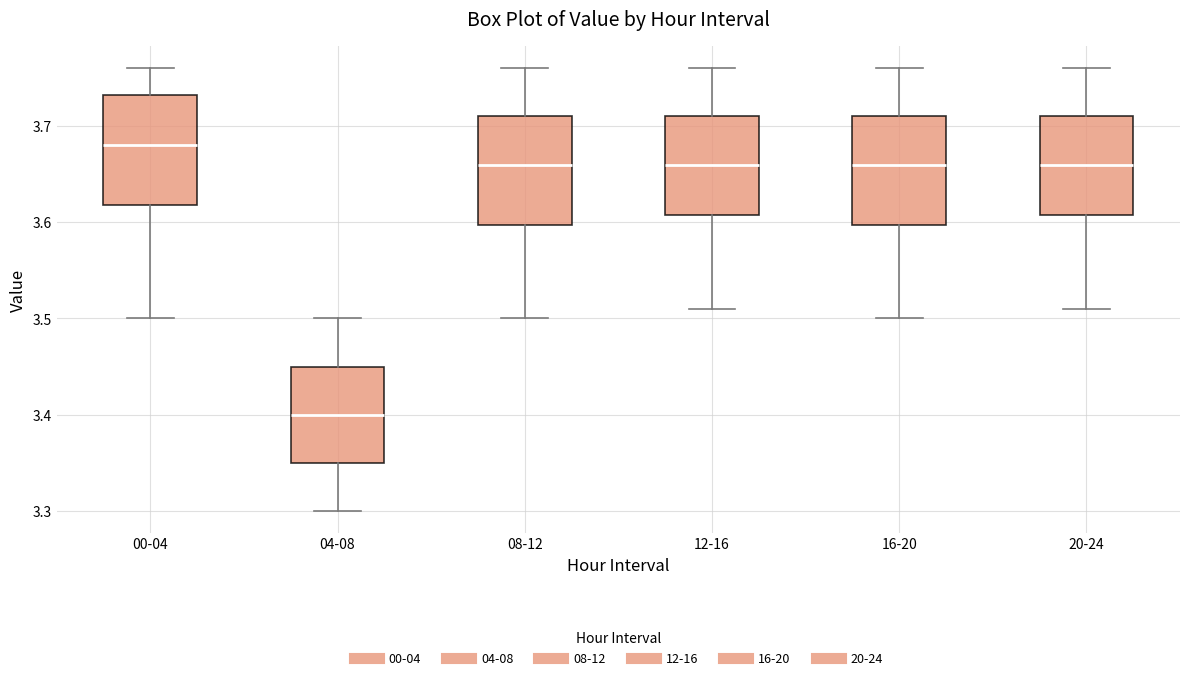

Where does the upper whisker of the box for 04-08 end on the y-axis? The values are not printed on the chart, so give them approximately, as read against the axis.

3.50